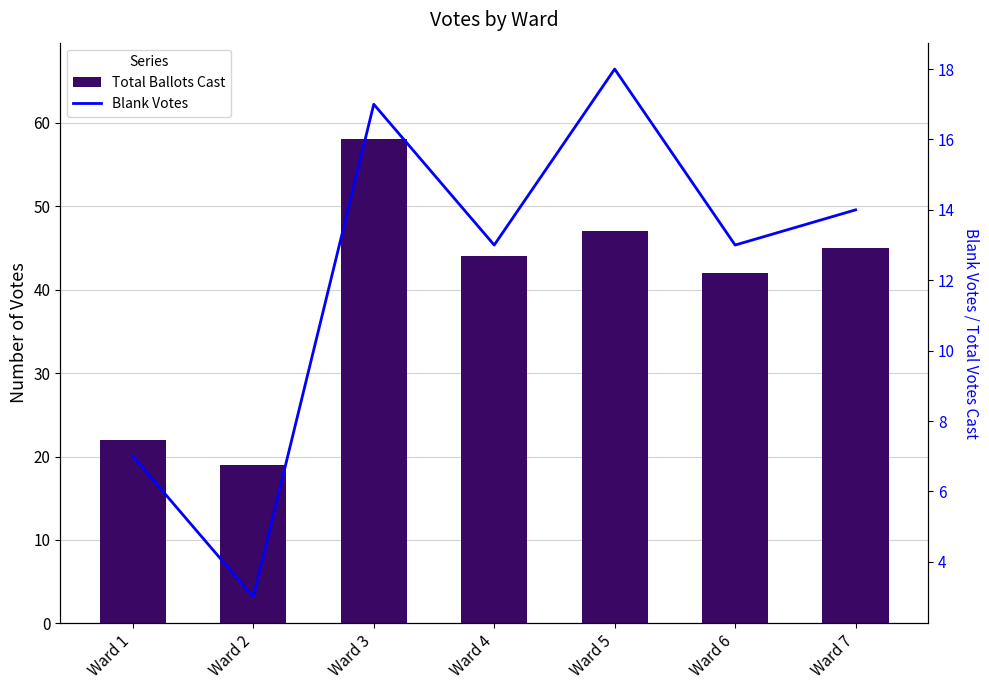

Is the value of Total Ballots Cast at Ward 3 greater than the value of Blank Votes at Ward 2?

Yes